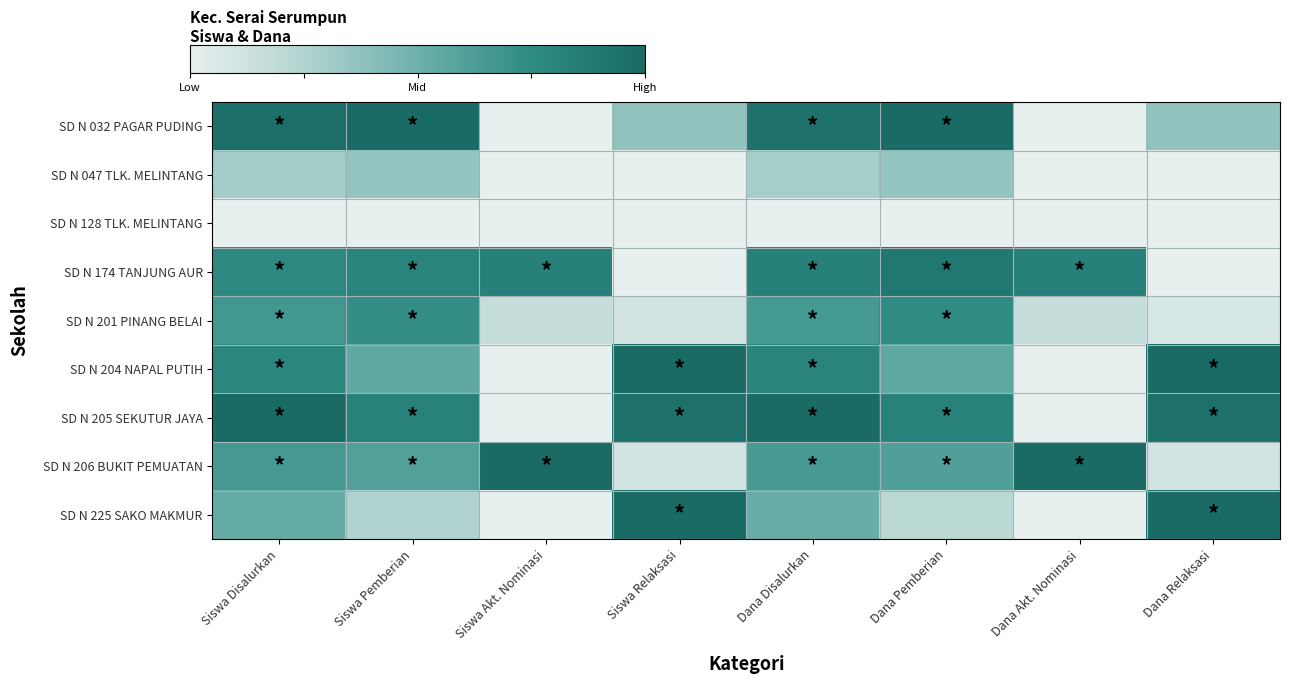

What is the greatest value displayed?

1.0